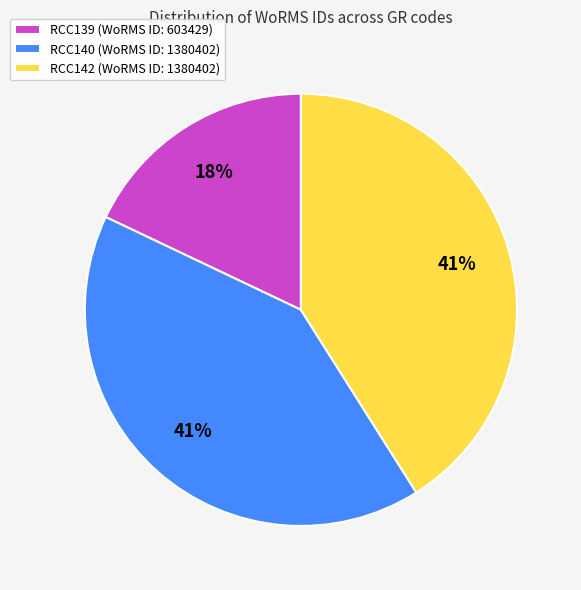

What percentage is the RCC142 slice, to the nearest percent?

41%